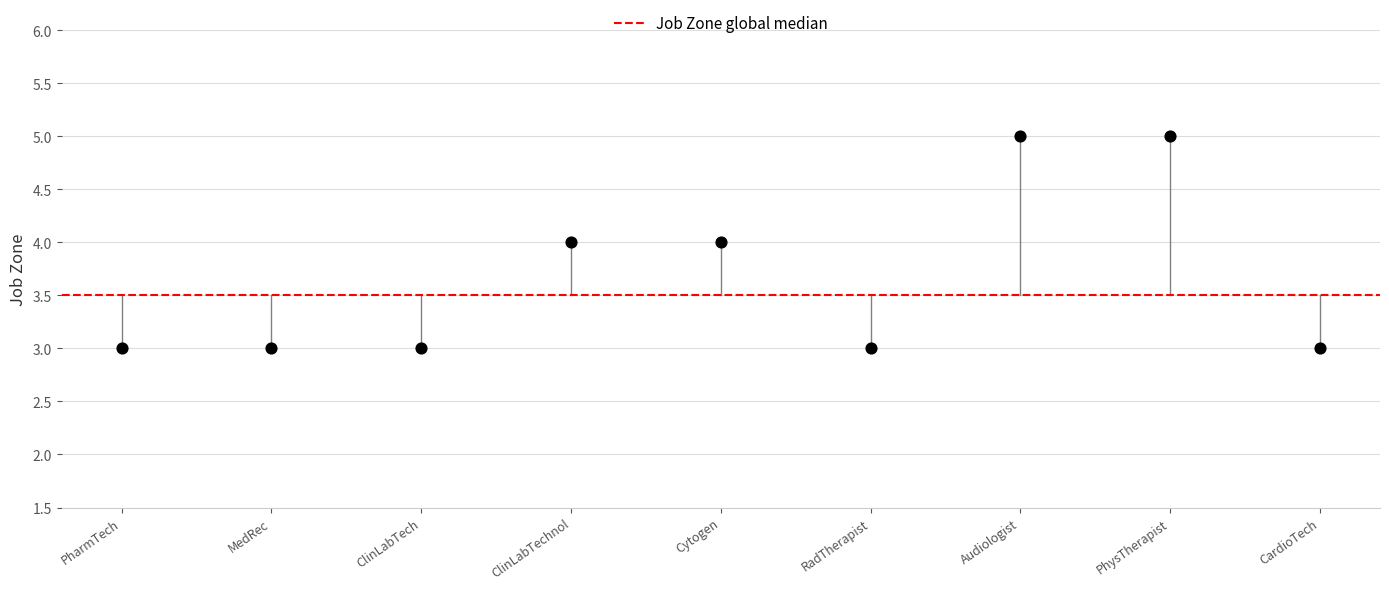

What is the average Y value?

4